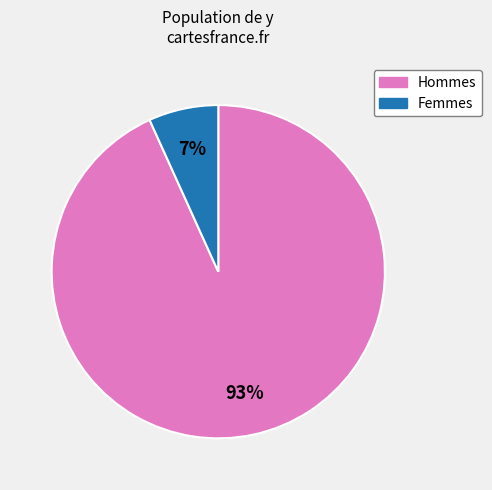

Is there any slice that represents more than half of the pie?

Yes